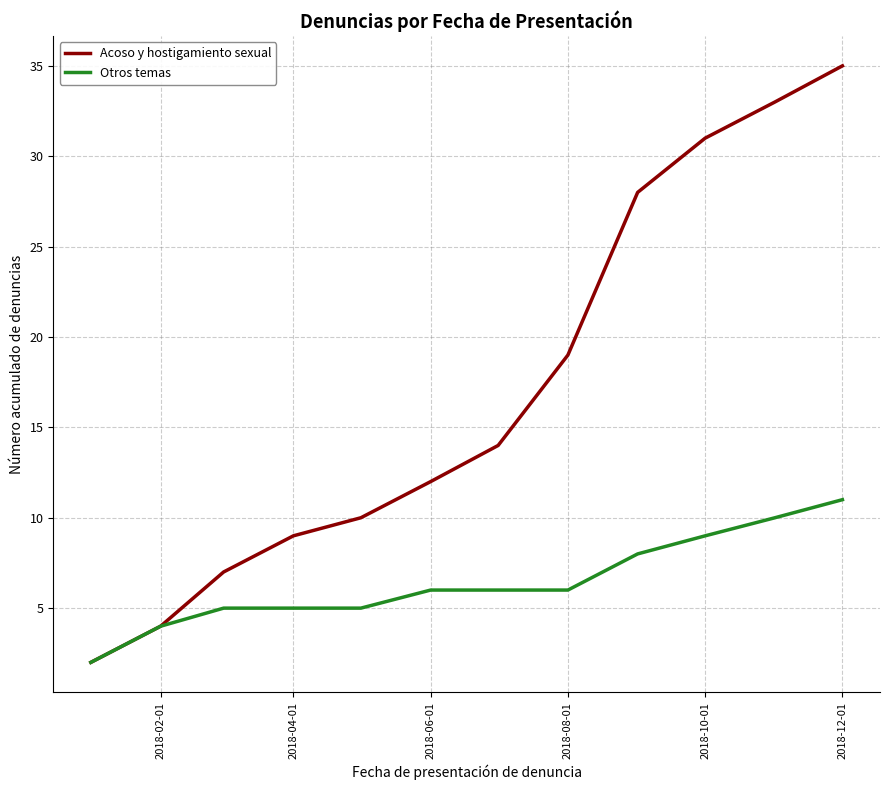

What are all the series names shown in the legend?

Acoso y hostigamiento sexual, Otros temas